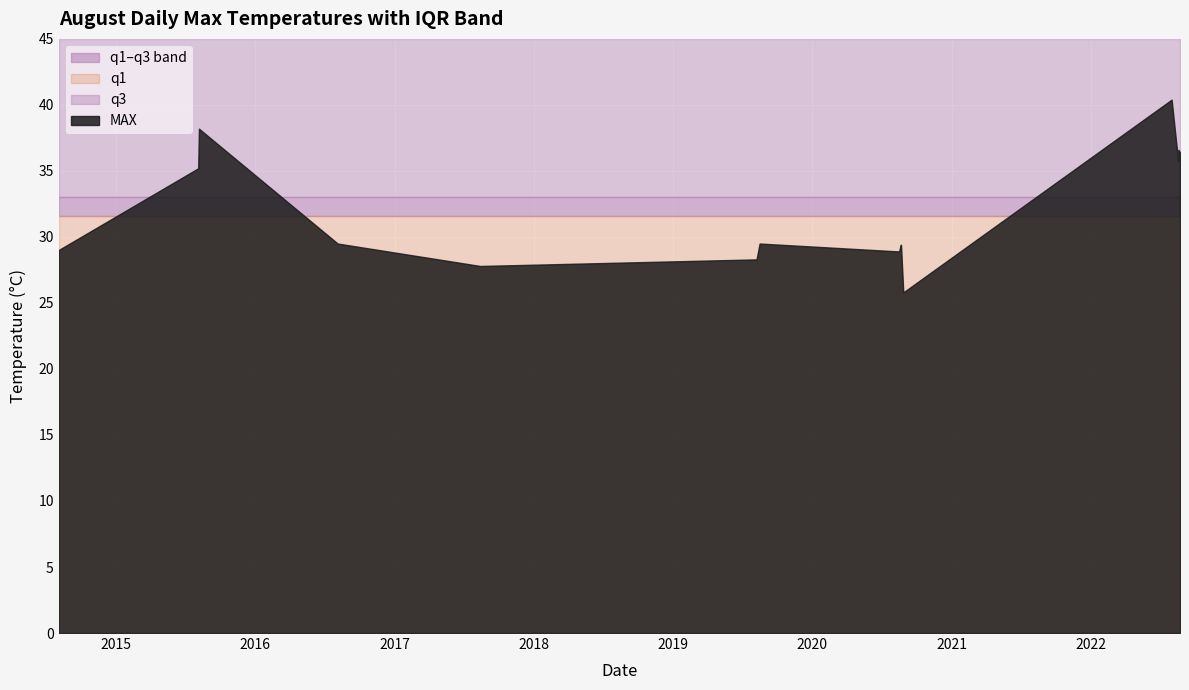

How many interior local valleys does the MAX series have?

4